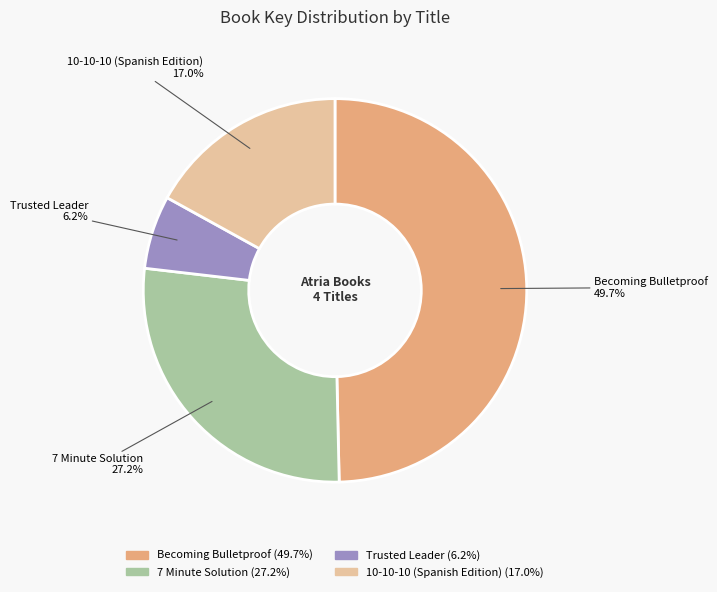

Rank the categories by value from lowest to highest.

Trusted Leader, 10-10-10 (Spanish Edition), 7 Minute Solution, Becoming Bulletproof